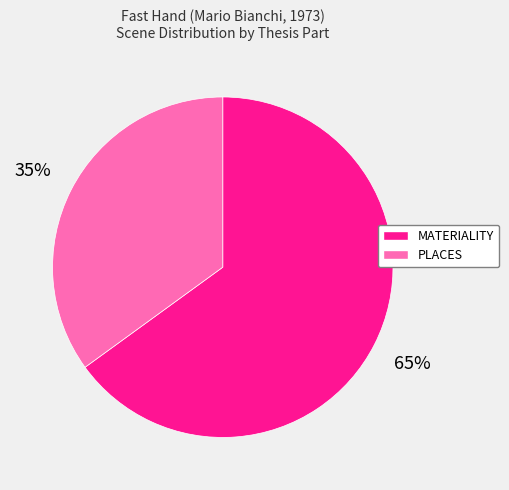

To the nearest percent, what is the average slice percentage?

50%